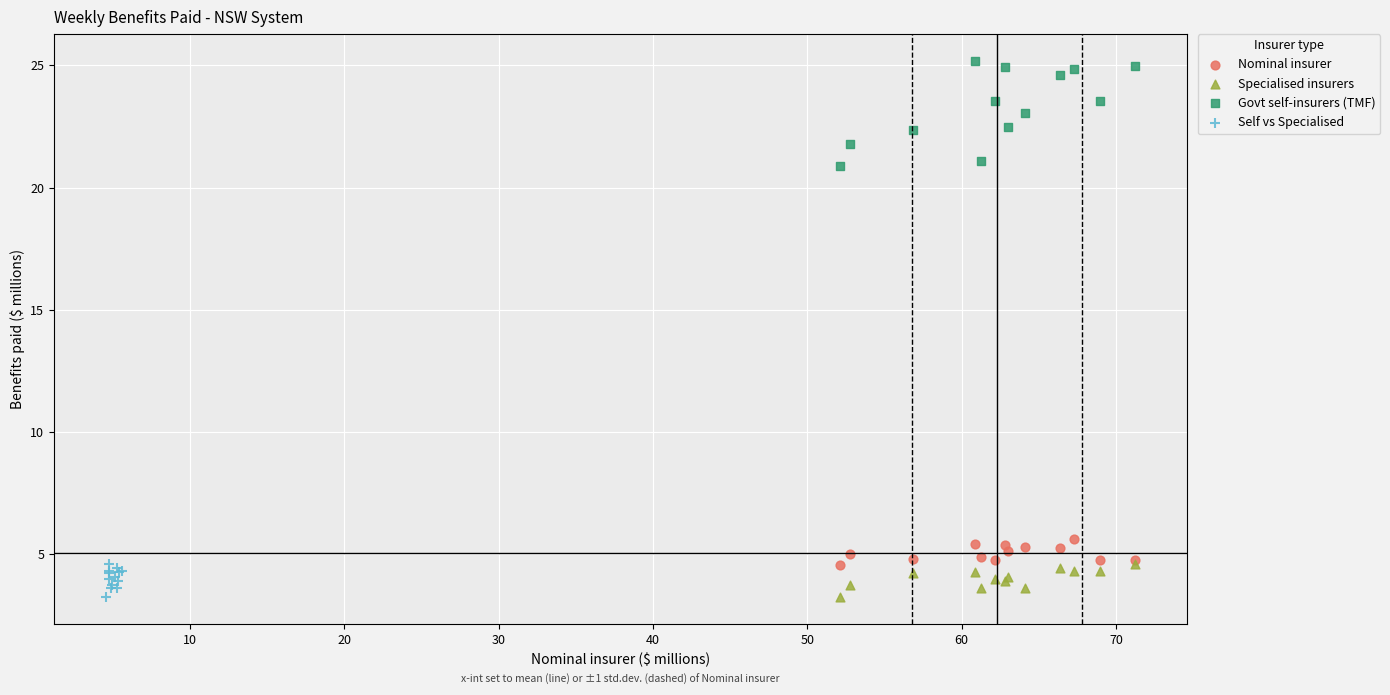

What are all the series names shown in the legend?

Nominal insurer, Specialised insurers, Govt self-insurers (TMF), Self vs Specialised